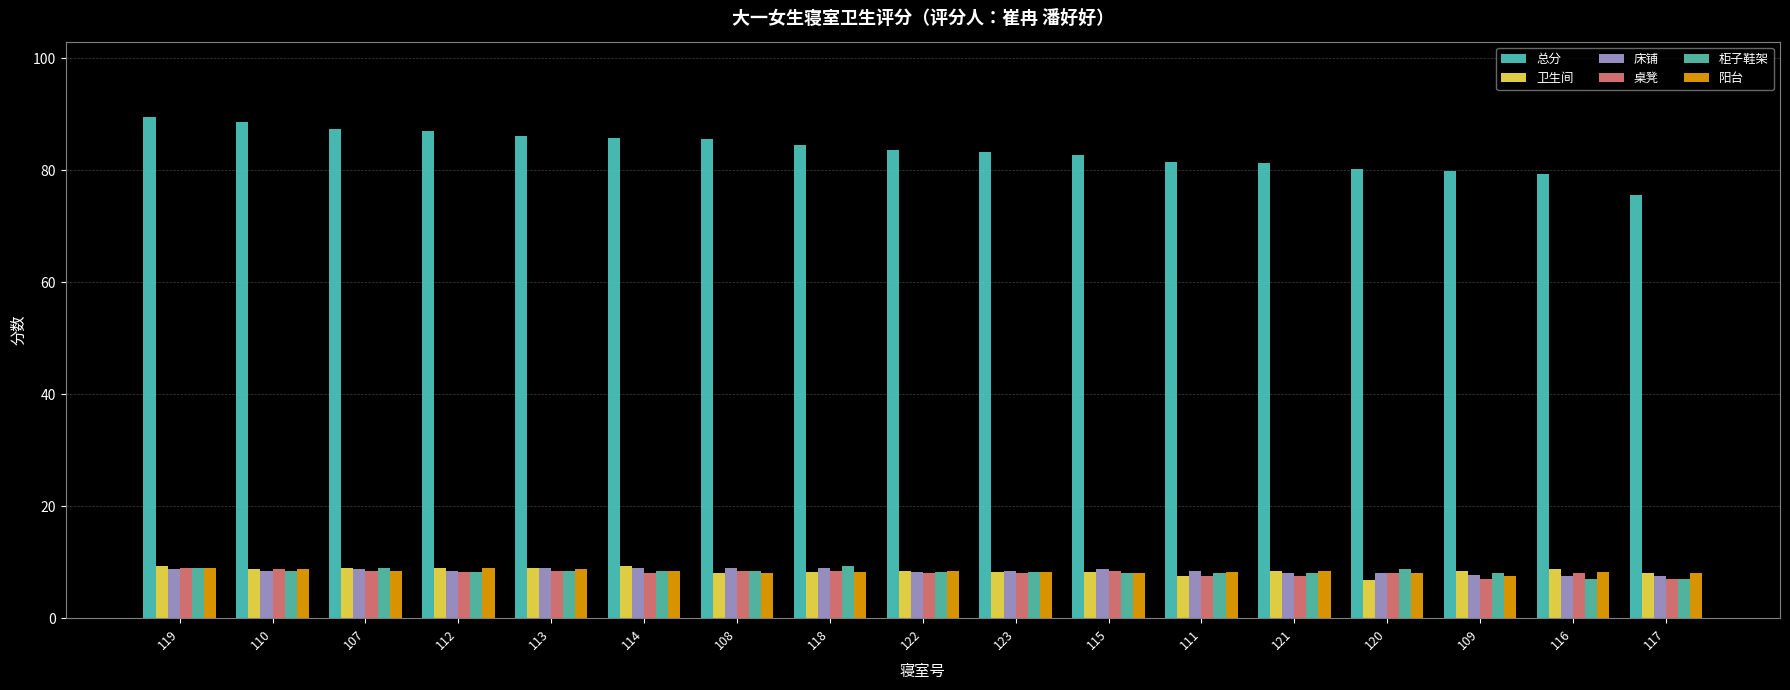

What is the sum of the 卫生间 values at 112 and 109?

17.5